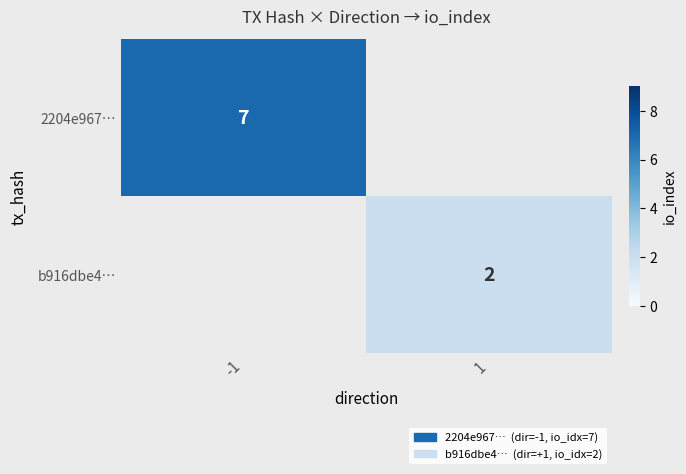

The value of b916dbe4… at 1 is 0. True or false?

False